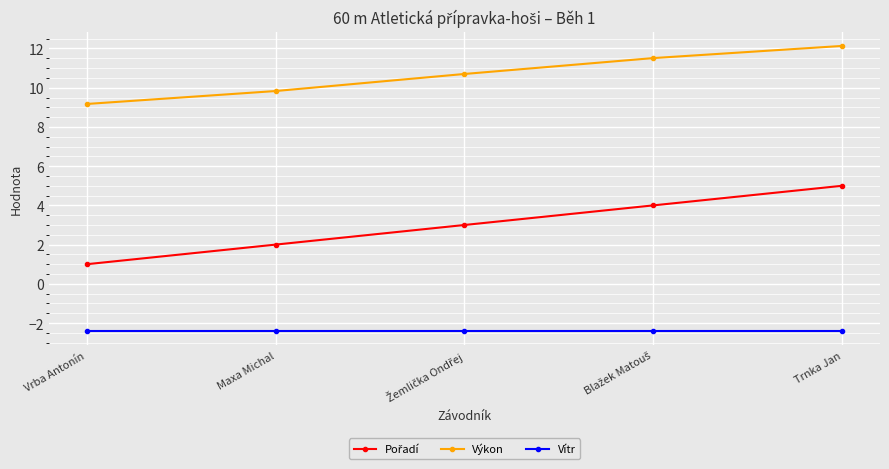

True or false: Vítr has a value of -2.4 at Trnka Jan.

True